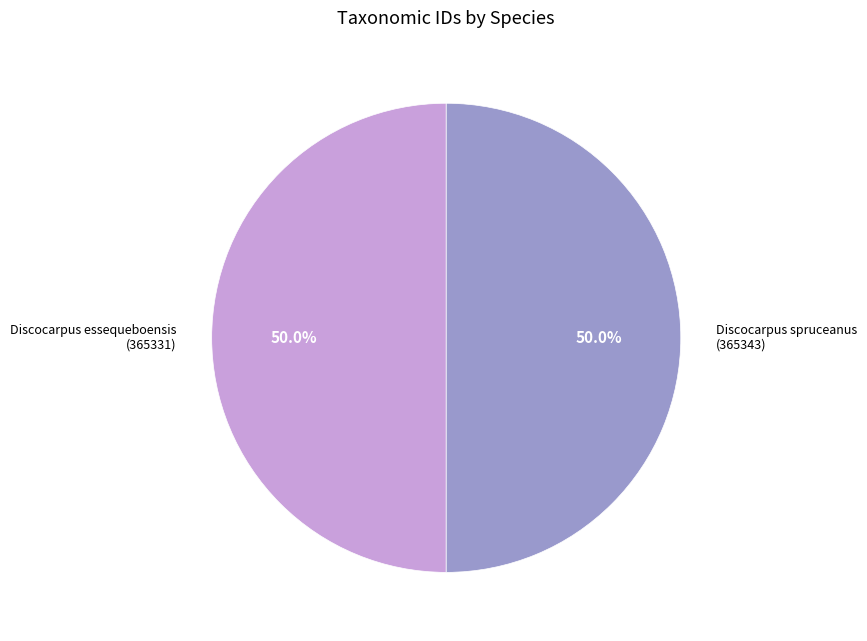

Count the number of slices in the pie.

2